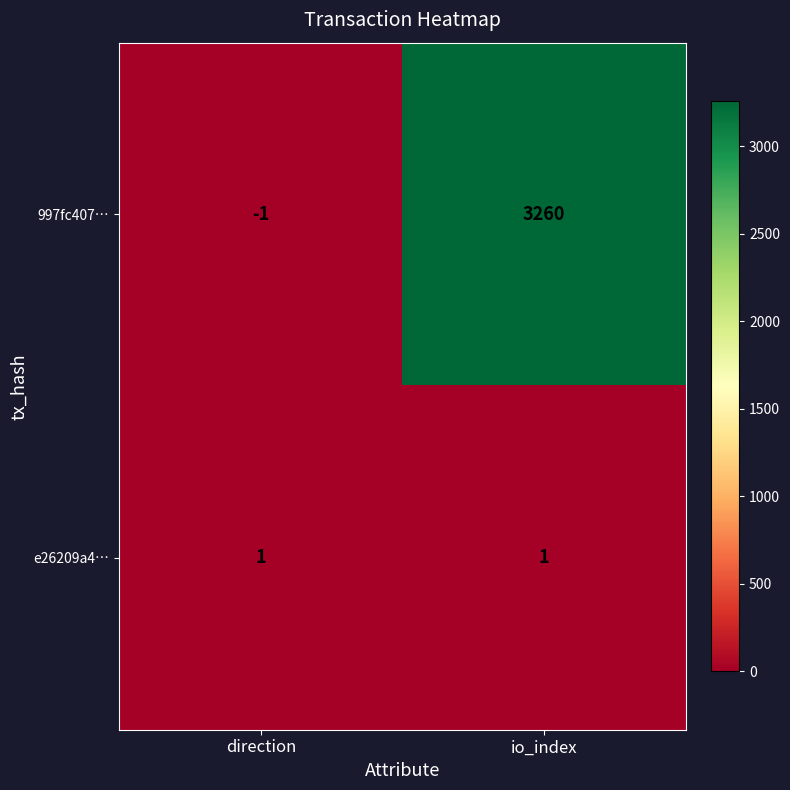

True or false: 997fc407… has a value of -1 at direction.

True